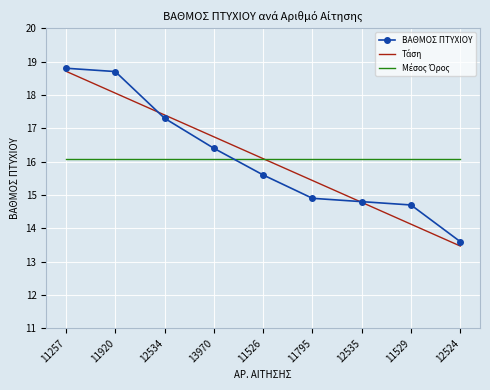

At which category is the sum across all series the highest?

11257